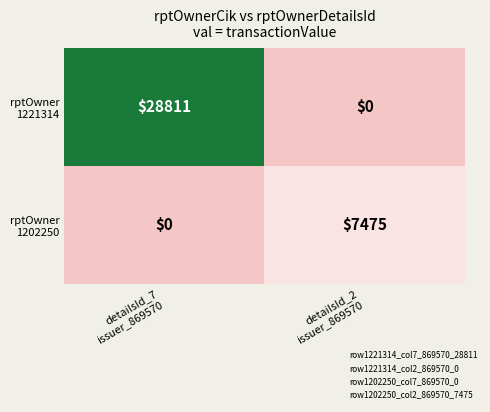

What is the maximum value shown in the chart?

28811